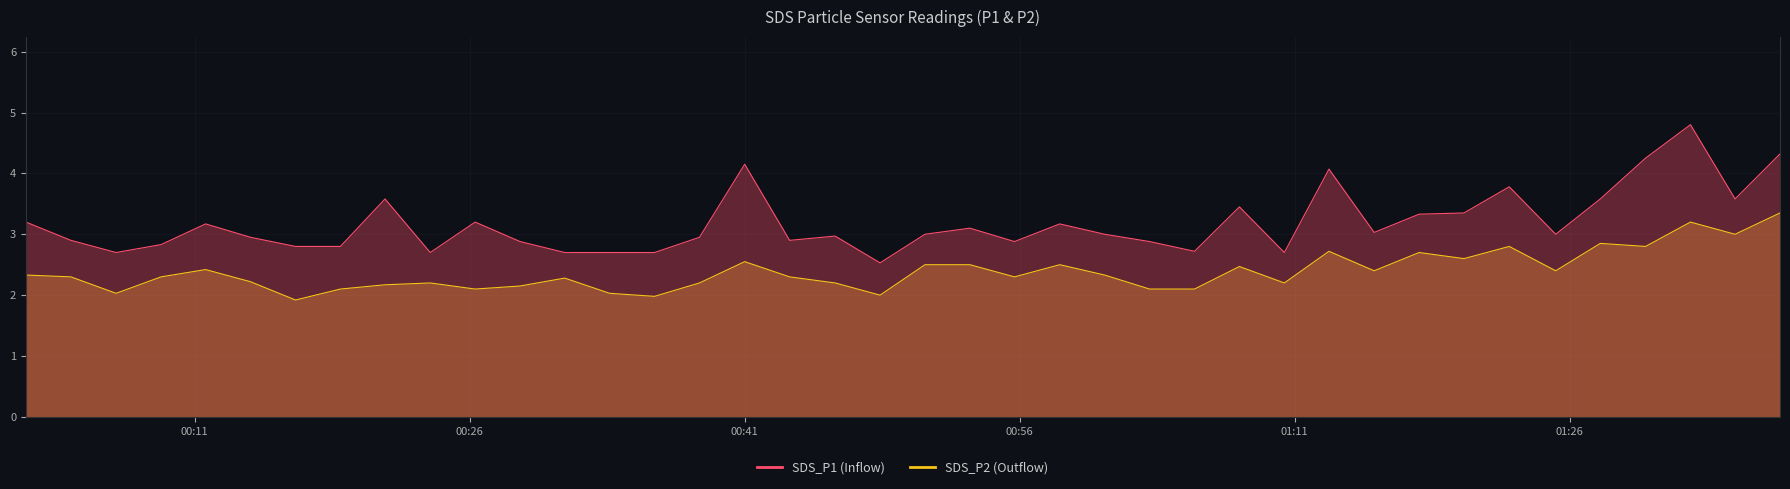

What is the average value of the SDS_P2 series?

2.4